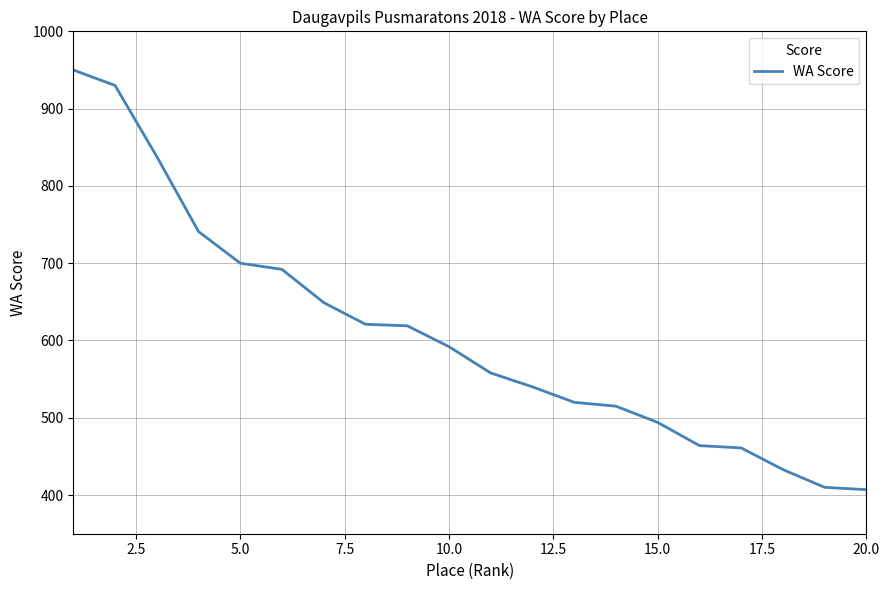

What is the minimum value shown in the chart?

407